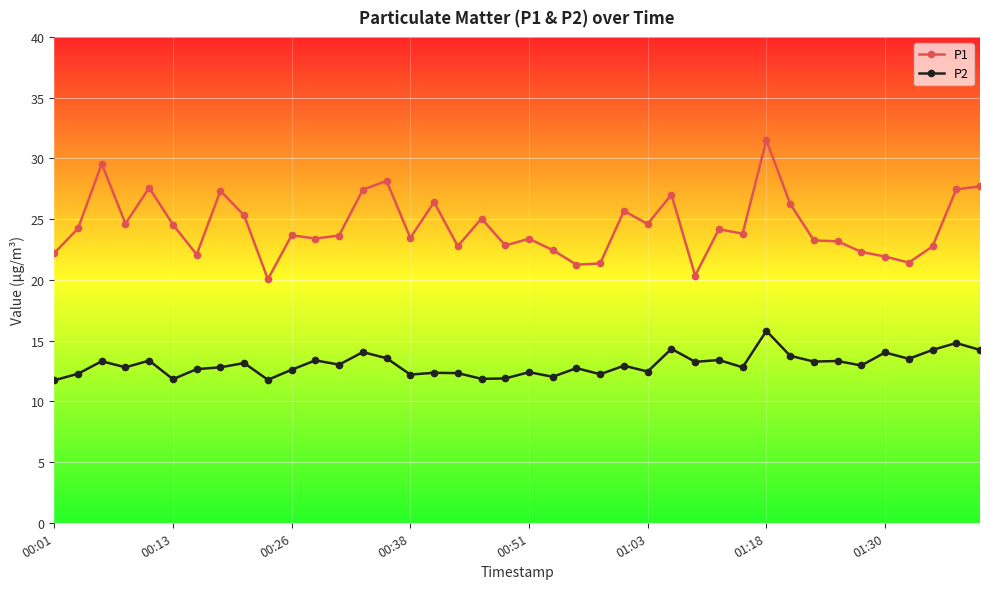

Which series has the largest total across all categories?

P1